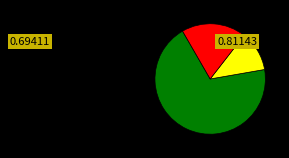

Is there any slice that represents more than half of the pie?

Yes